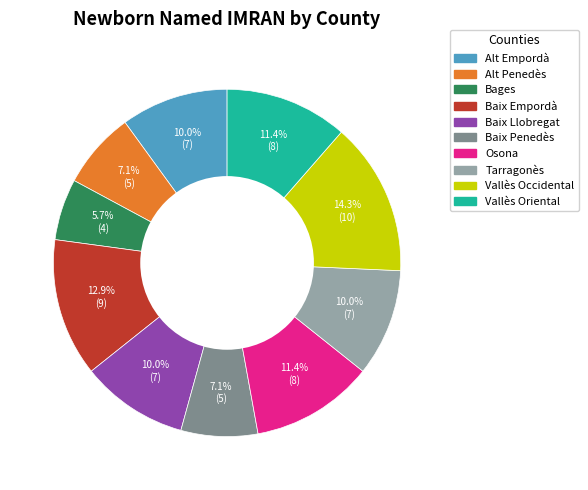

Which slice is the largest?

Vallès Occidental